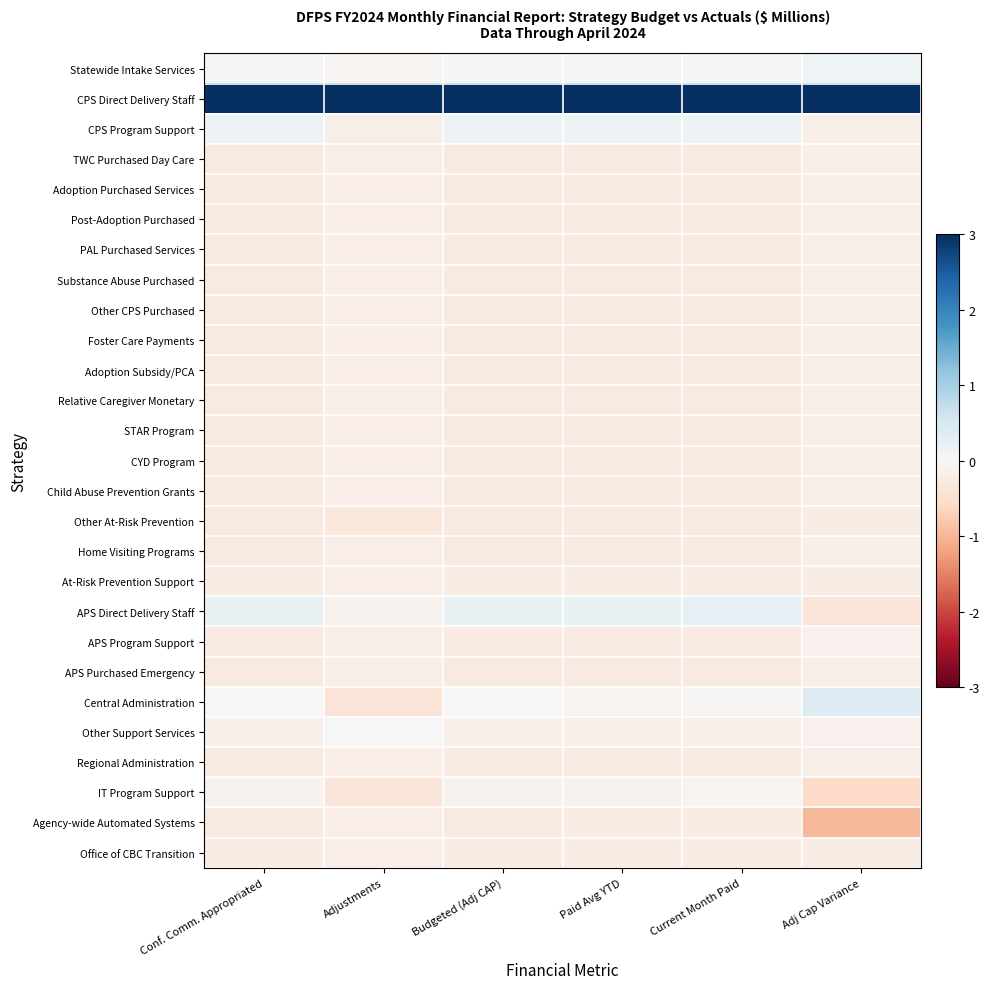

Rank the series by their maximum value, from lowest to highest.

Other At-Risk Prevention, Agency-wide Automated Systems, At-Risk Prevention Support, Office of CBC Transition, Regional Administration, TWC Purchased Day Care, Adoption Purchased Services, Post-Adoption Purchased, PAL Purchased Services, Substance Abuse Purchased, Other CPS Purchased, Foster Care Payments, Adoption Subsidy/PCA, Relative Caregiver Monetary, STAR Program, CYD Program, Child Abuse Prevention Grants, Home Visiting Programs, APS Purchased Emergency, APS Program Support, IT Program Support, Other Support Services, Statewide Intake Services, CPS Program Support, APS Direct Delivery Staff, Central Administration, CPS Direct Delivery Staff